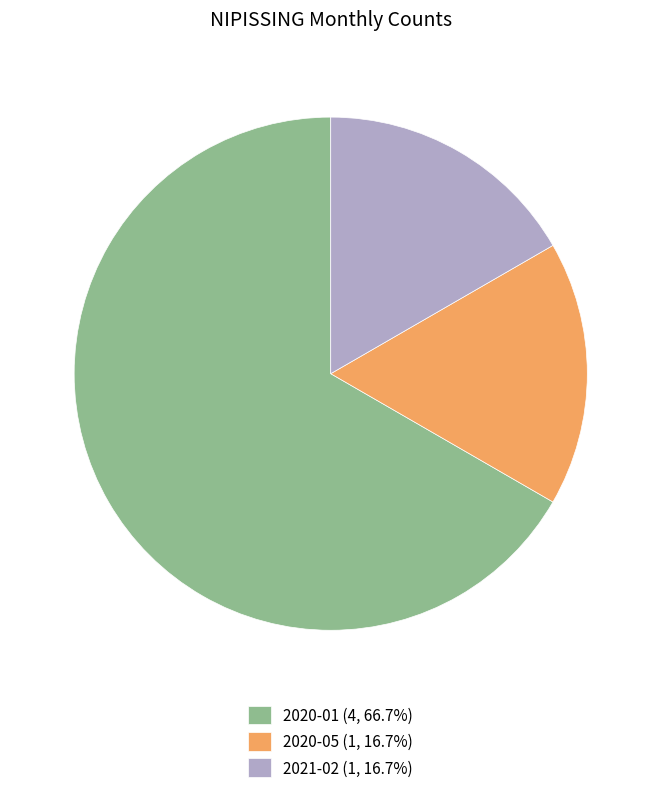

Is the sum of 2021-02 (1, 16.7%) and 2020-01 (4, 66.7%) greater than half?

Yes